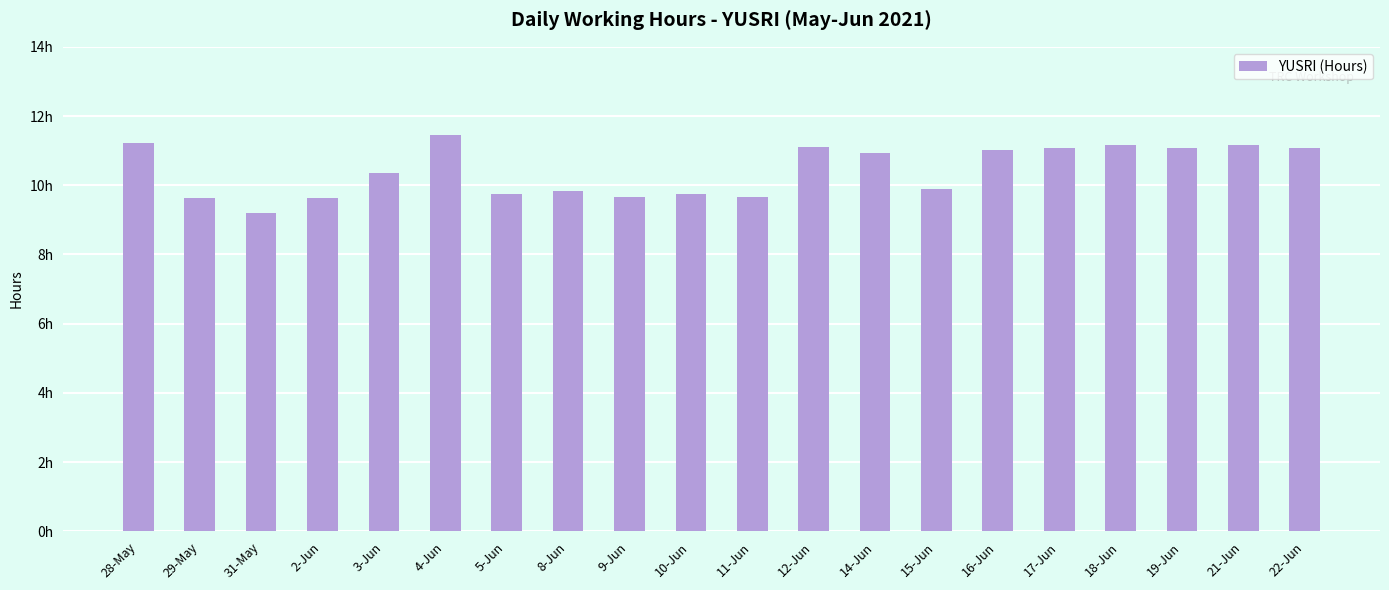

Approximately how many times larger is the value at 9-Jun compared to 2-Jun?

1.0